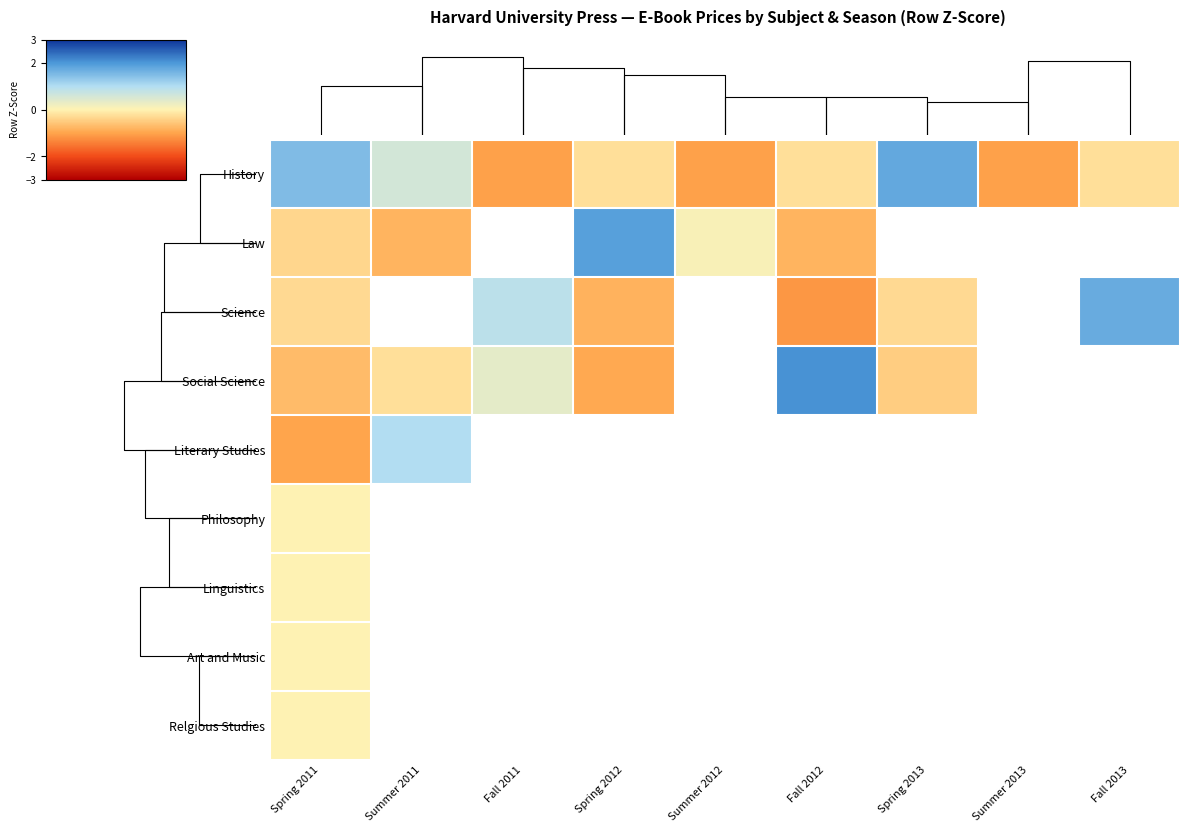

The value of Law at Summer 2011 is -0.4. True or false?

False